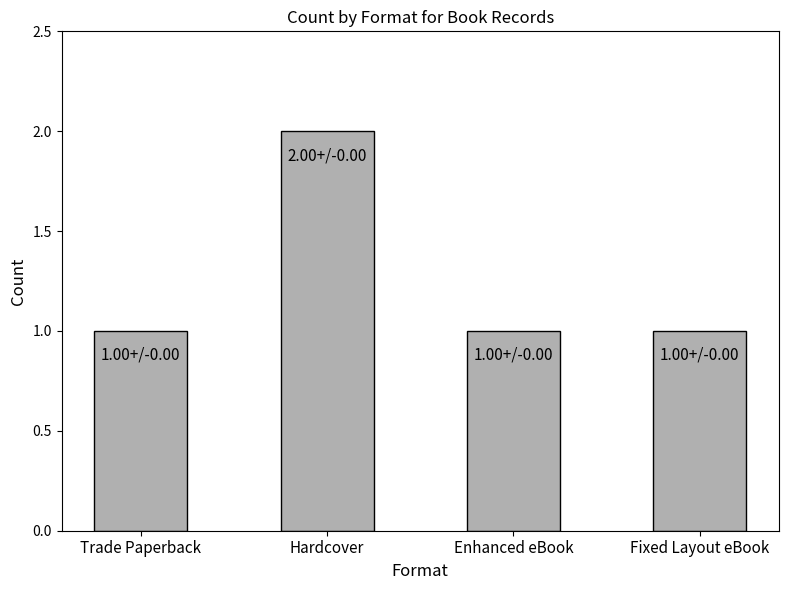

What is the label of the 2nd bar from the left?

Hardcover